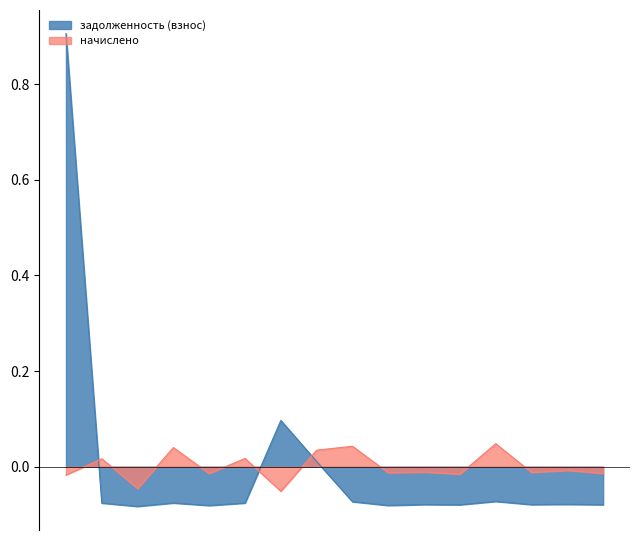

Reading right to left, list all the values displayed in this chart.

задолженность (взнос): 16=-0.1	15=-0.1	14=-0.1	13=-0.1	12=-0.1	11=-0.1	10=-0.1	9=-0.1	8=0.0	7=0.1	6=-0.1	5=-0.1	4=-0.1	3=-0.1	2=-0.1	1=0.9
начислено: 16=-0.0	15=-0.0	14=-0.0	13=0.0	12=-0.0	11=-0.0	10=-0.0	9=0.0	8=0.0	7=-0.1	6=0.0	5=-0.0	4=0.0	3=-0.0	2=0.0	1=-0.0